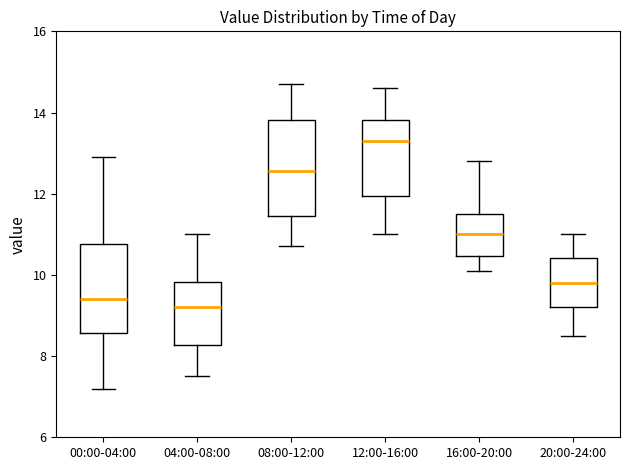

Reading left to right, transcribe this box plot: for each box, give where its median line is, the range the box spans, and where its two whiskers end, as read against the y-axis. The values are not printed on the chart, so give them approximately, as read against the axis.

00:00-04:00: median 9.4, box 8.6 to 10.8, whiskers 7.2 to 13.0
04:00-08:00: median 9.2, box 8.2 to 9.8, whiskers 7.6 to 11.0
08:00-12:00: median 12.6, box 11.4 to 13.8, whiskers 10.8 to 14.8
12:00-16:00: median 13.4, box 12.0 to 13.8, whiskers 11.0 to 14.6
16:00-20:00: median 11.0, box 10.4 to 11.6, whiskers 10.2 to 12.8
20:00-24:00: median 9.8, box 9.2 to 10.4, whiskers 8.6 to 11.0